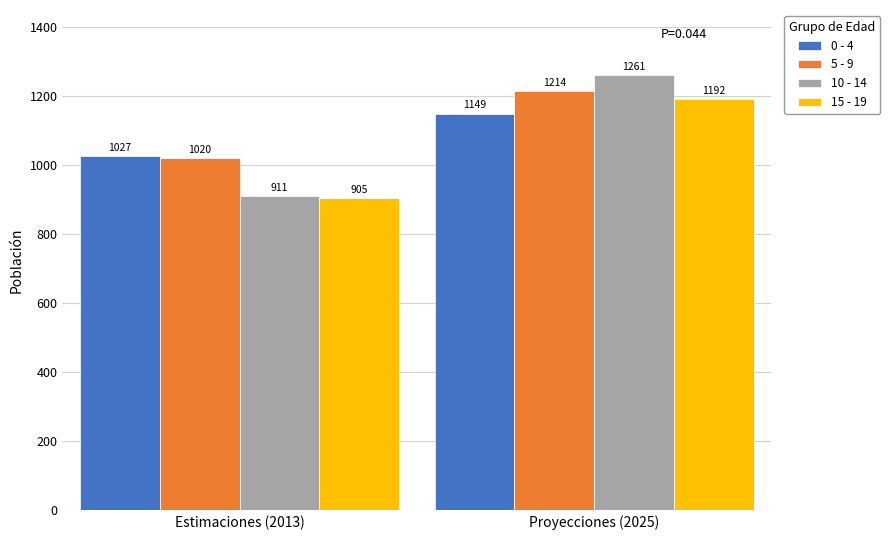

Reading right to left, list all the values displayed in this chart.

0 - 4: 1149	1027
5 - 9: 1214	1020
10 - 14: 1261	911
15 - 19: 1192	905